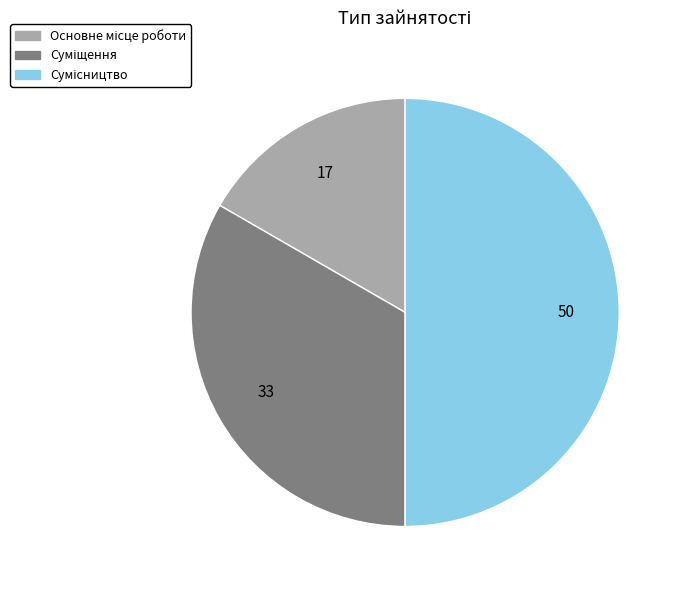

What is the change in value from Основне місце роботи to Суміщення?

+1